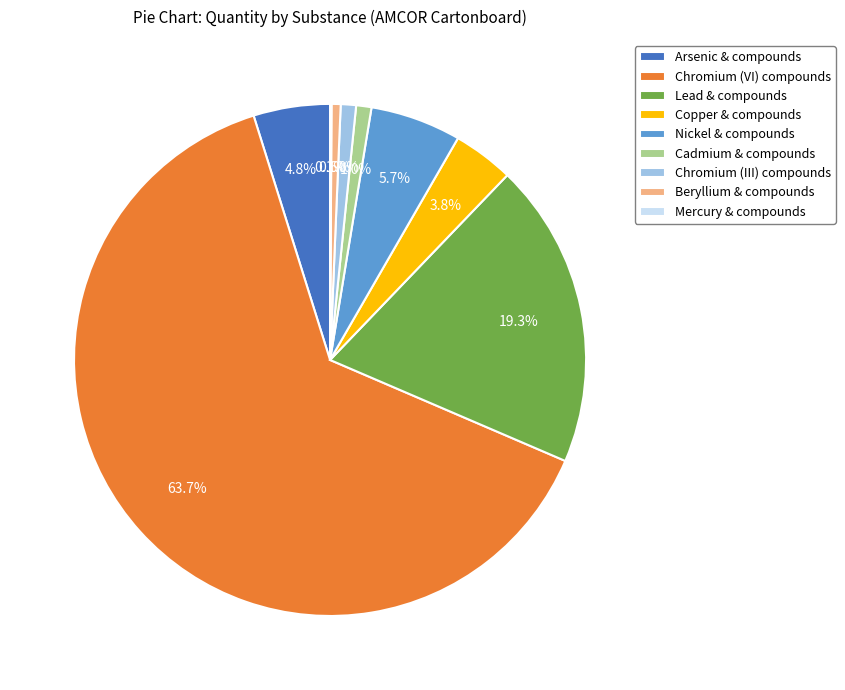

Which slice is the largest?

Chromium (VI) compounds